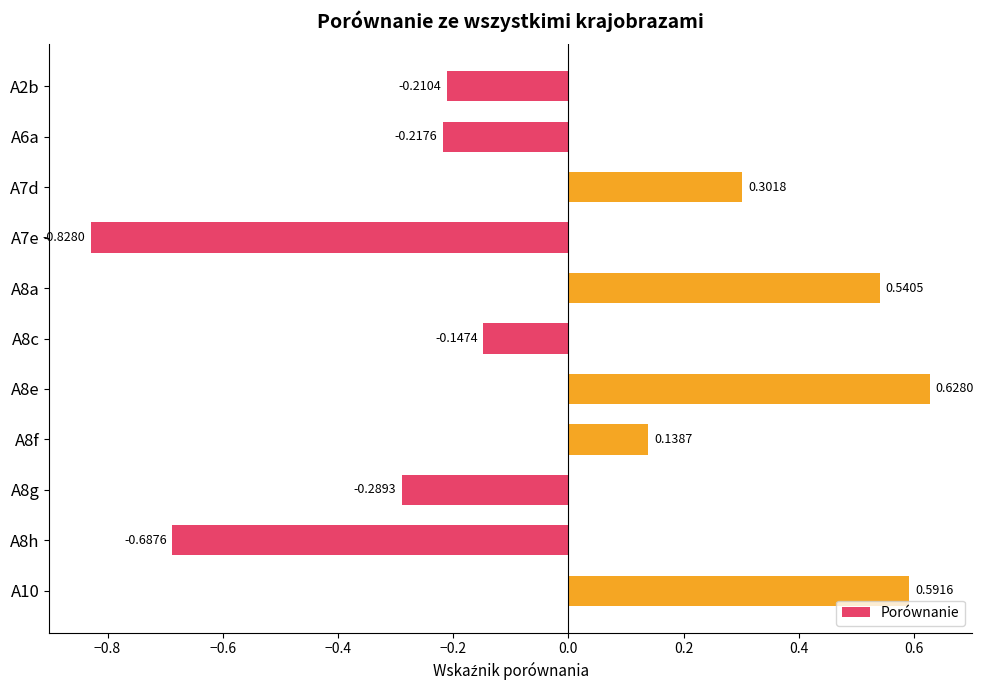

List the labels in order of value, smallest first.

A7e, A8h, A8g, A6a, A2b, A8c, A8f, A7d, A8a, A10, A8e